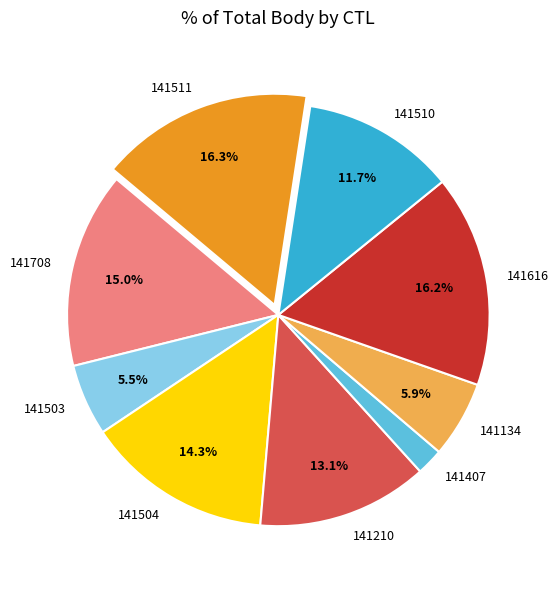

To the nearest percent, what percentage of the pie is 141134?

6%